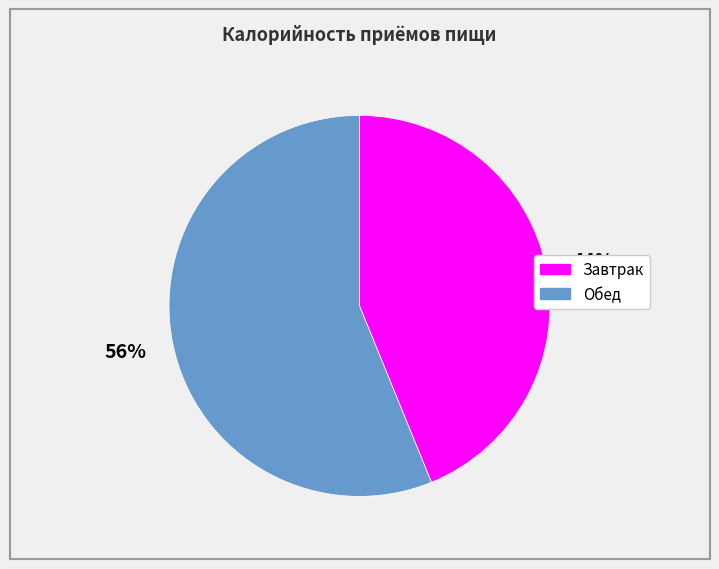

To the nearest percent, what percentage of the pie is Обед?

56%